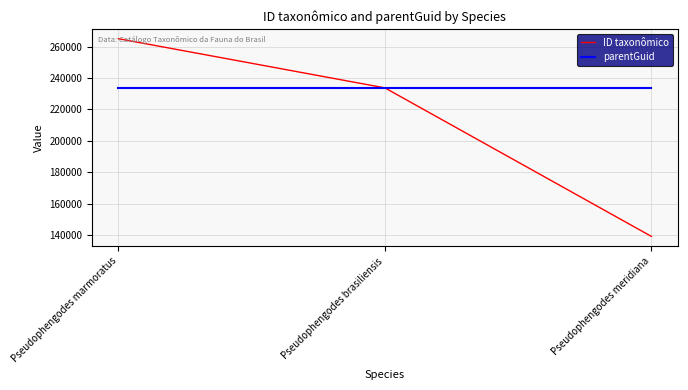

Which series has the largest total across all categories?

parentGuid